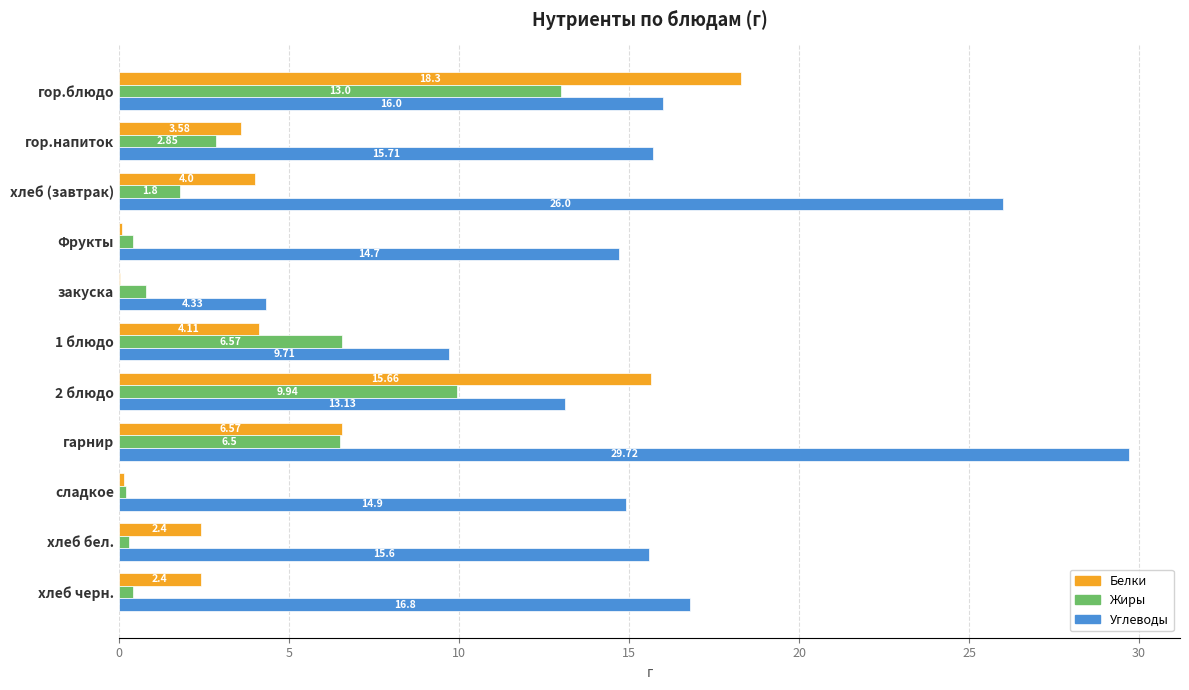

What is the sum of all Жиры values?

42.8